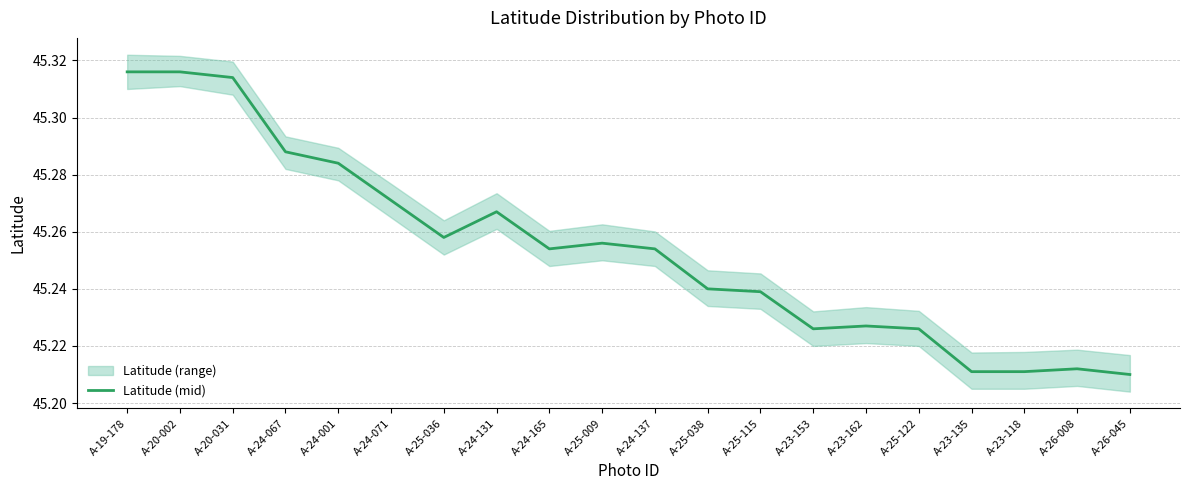

Reading left to right, transcribe all the data shown in this chart.

A-19-178=45.3	A-20-002=45.3	A-20-031=45.3	A-24-067=45.3	A-24-001=45.3	A-24-071=45.3	A-25-036=45.3	A-24-131=45.3	A-24-165=45.3	A-25-009=45.3	A-24-137=45.3	A-25-038=45.2	A-25-115=45.2	A-23-153=45.2	A-23-162=45.2	A-25-122=45.2	A-23-135=45.2	A-23-118=45.2	A-26-008=45.2	A-26-045=45.2